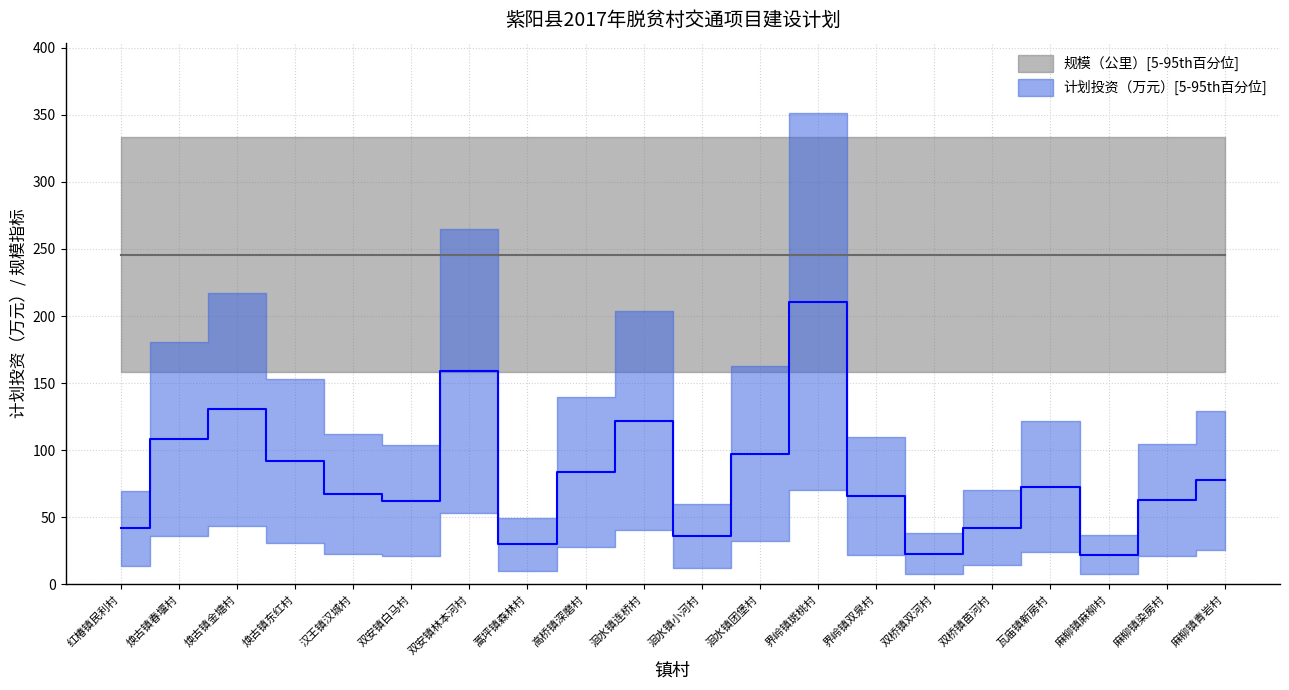

At which category does the chart reach its peak across all series?

界岭镇斑桃村